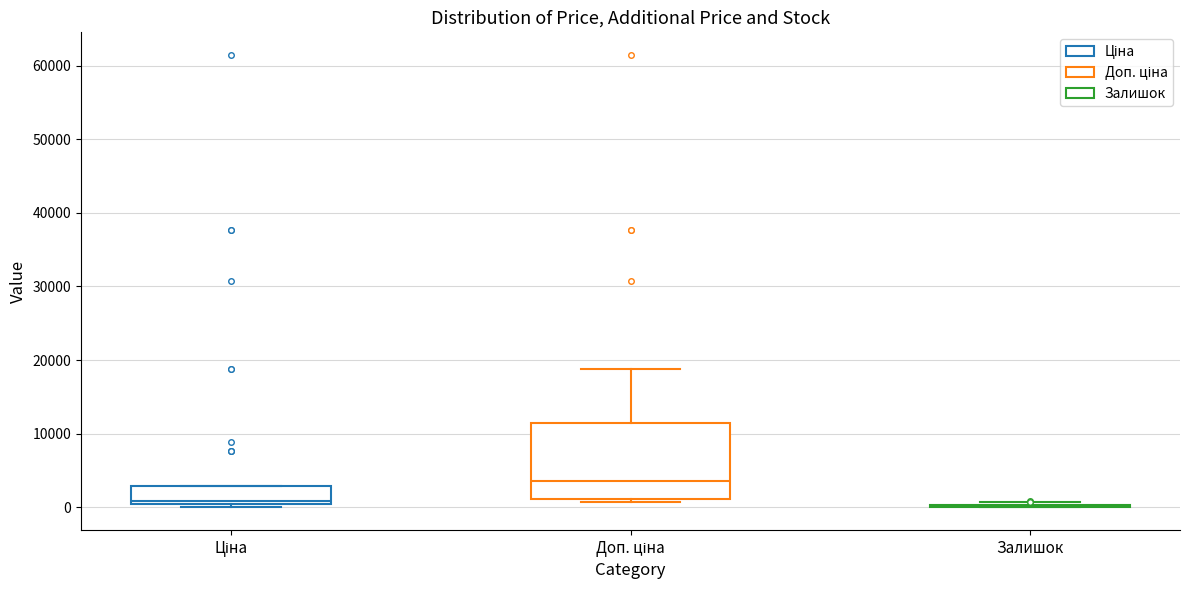

Reading left to right, transcribe this box plot: for each box, give where its median line is, the range the box spans, and where its two whiskers end, as read against the y-axis. The values are not printed on the chart, so give them approximately, as read against the axis.

Ціна: median 1000, box 0 to 3000, whiskers 0 (just below the box's lower edge) to 3000
Доп. ціна: median 4000, box 1000 to 11000, whiskers 1000 (just below the box's lower edge) to 19000
Залишок: box collapsed to a line at 0, whiskers 0 to 1000